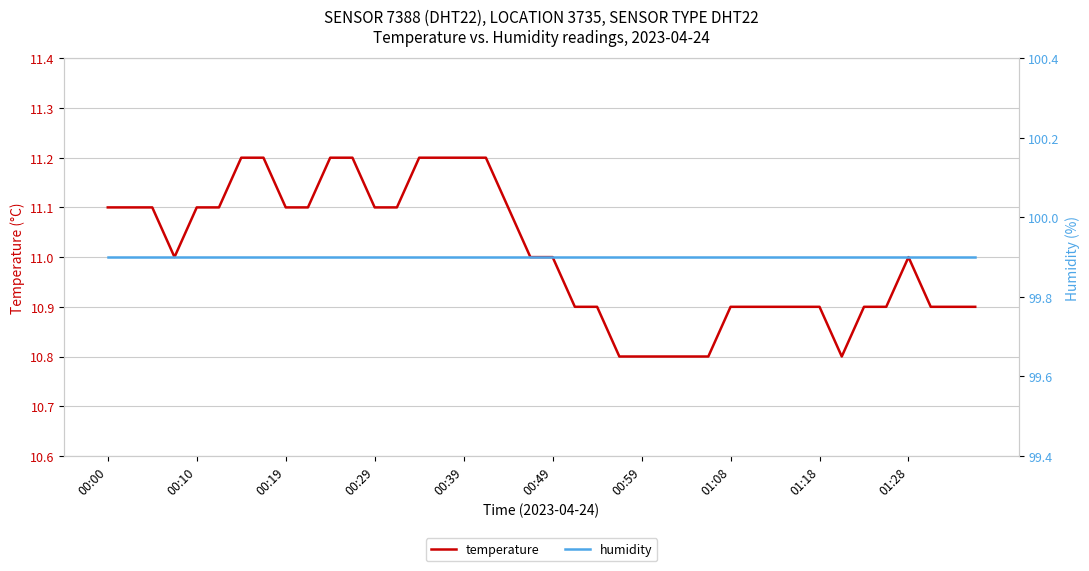

Read the temperature value at 34.

10.9